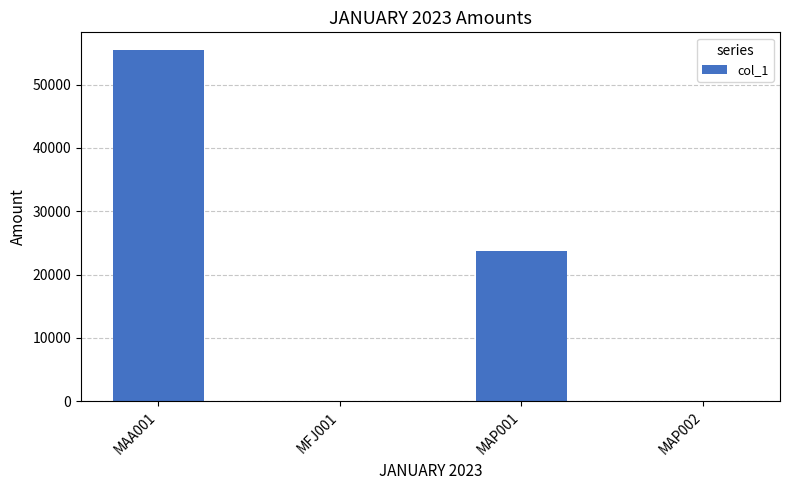

What is the sum of all values?

79145.0